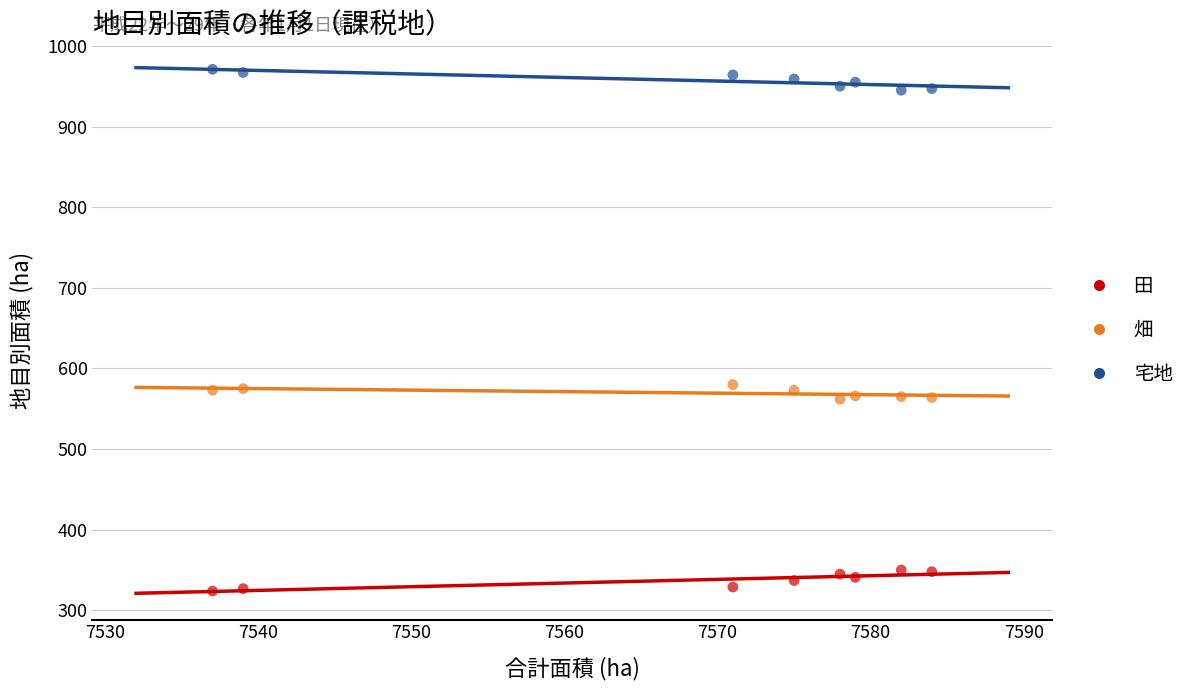

Across all data points, what is the range of Y values (max minus min)?

647